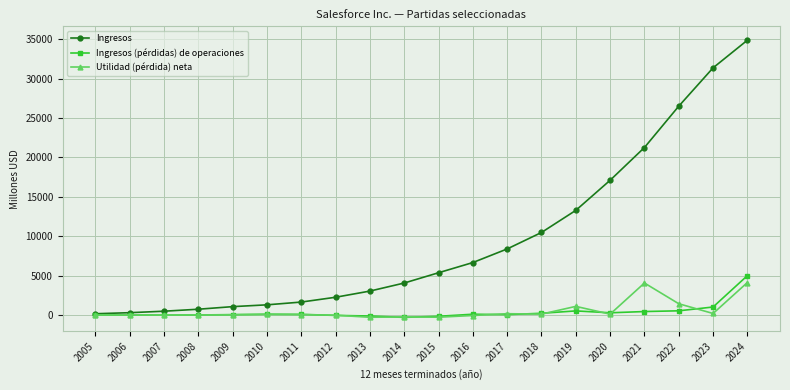

How many series are shown in this chart?

3